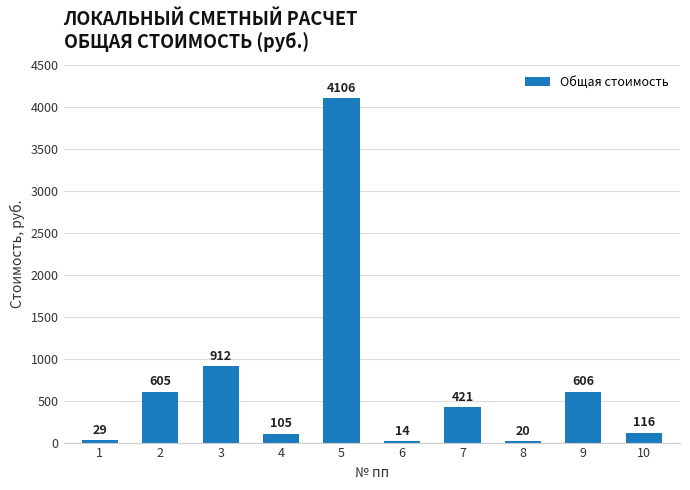

Read the value at 2.

605.4